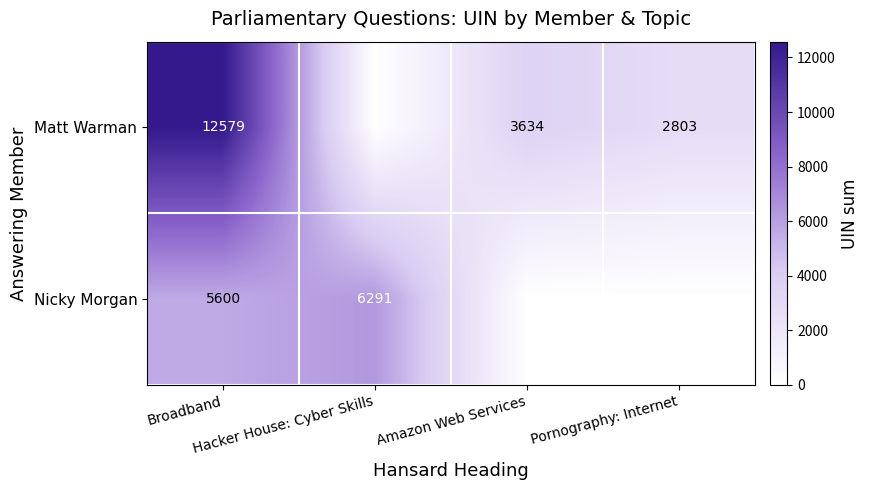

At which label does Nicky Morgan reach its minimum?

Amazon Web Services